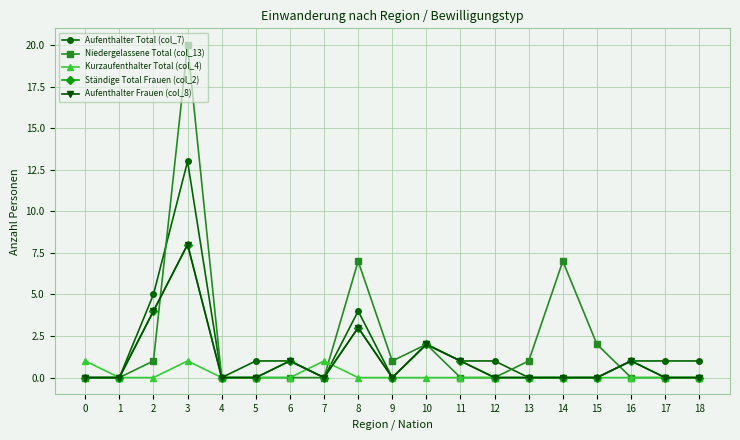

Is this an area chart (filled region under the line)?

No